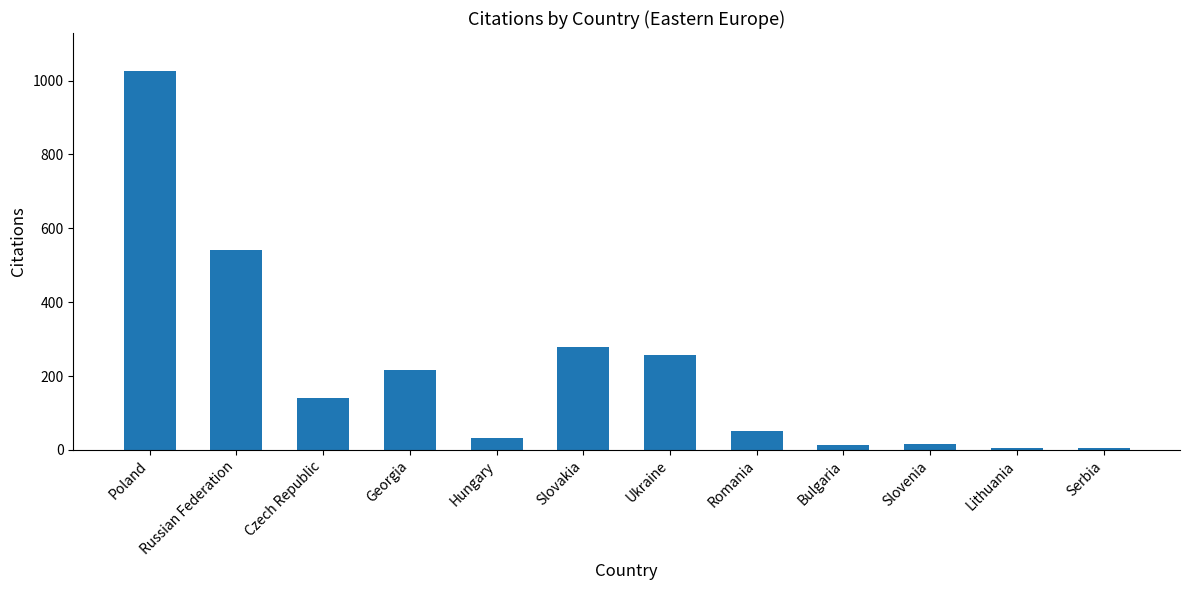

Where does the data first go above 140?

Poland